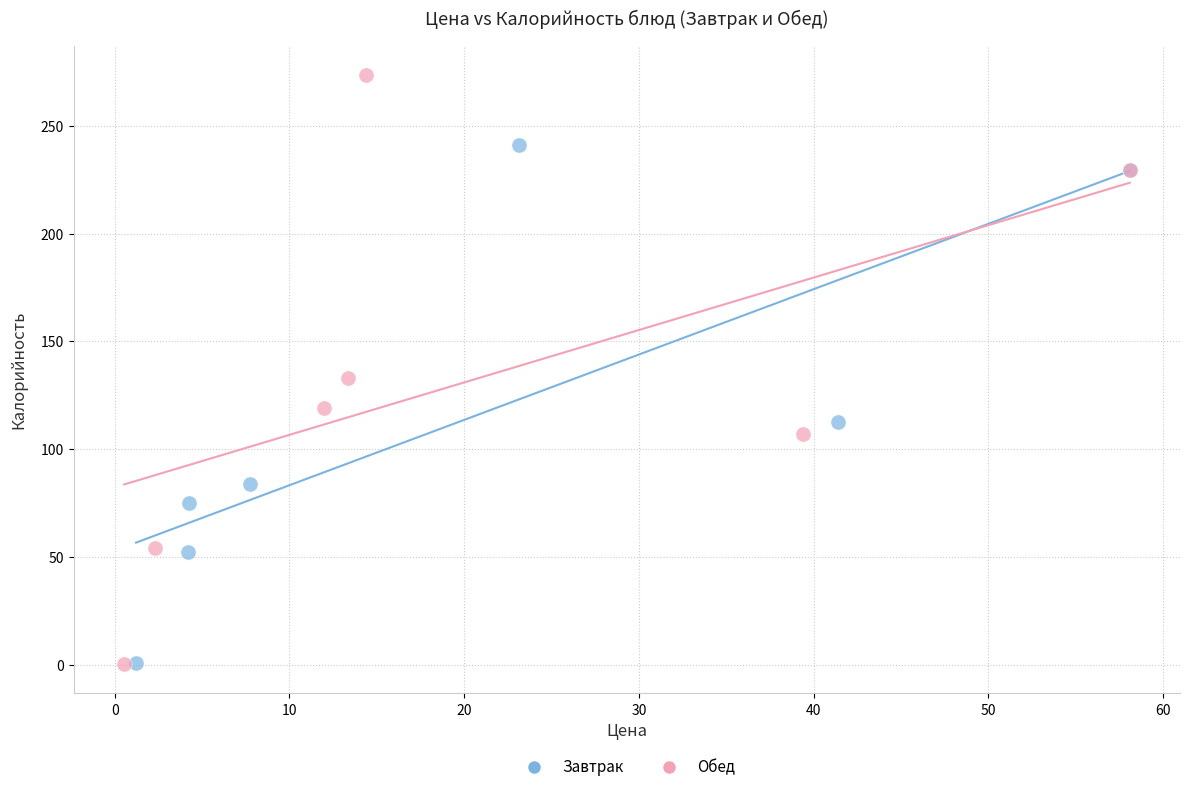

Which series has the widest spread of Y values?

Обед